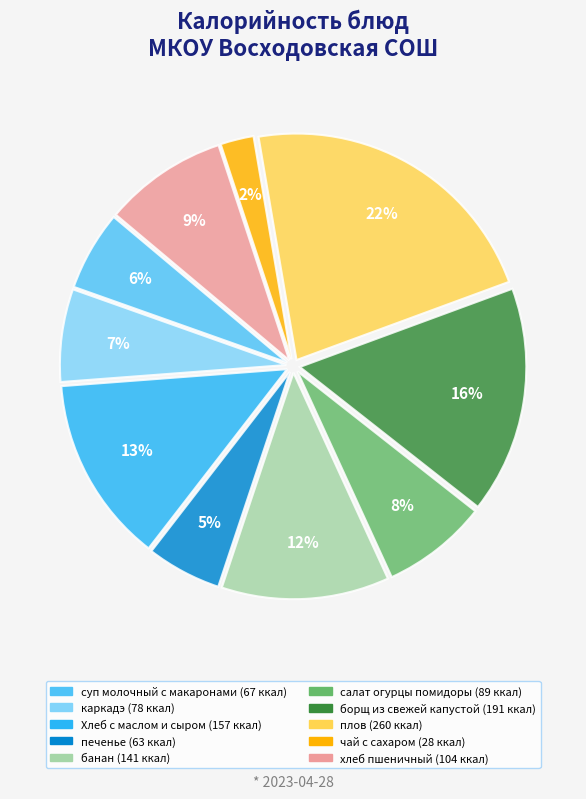

Does банан account for over 50% of the chart?

No